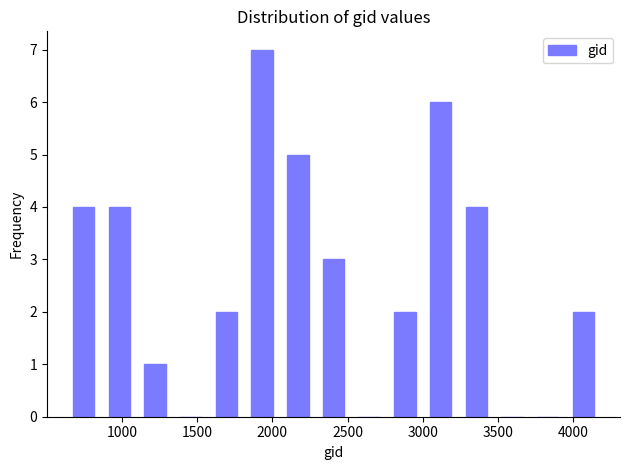

Over which range of the x-axis is the bar tallest?

1800 to 2050